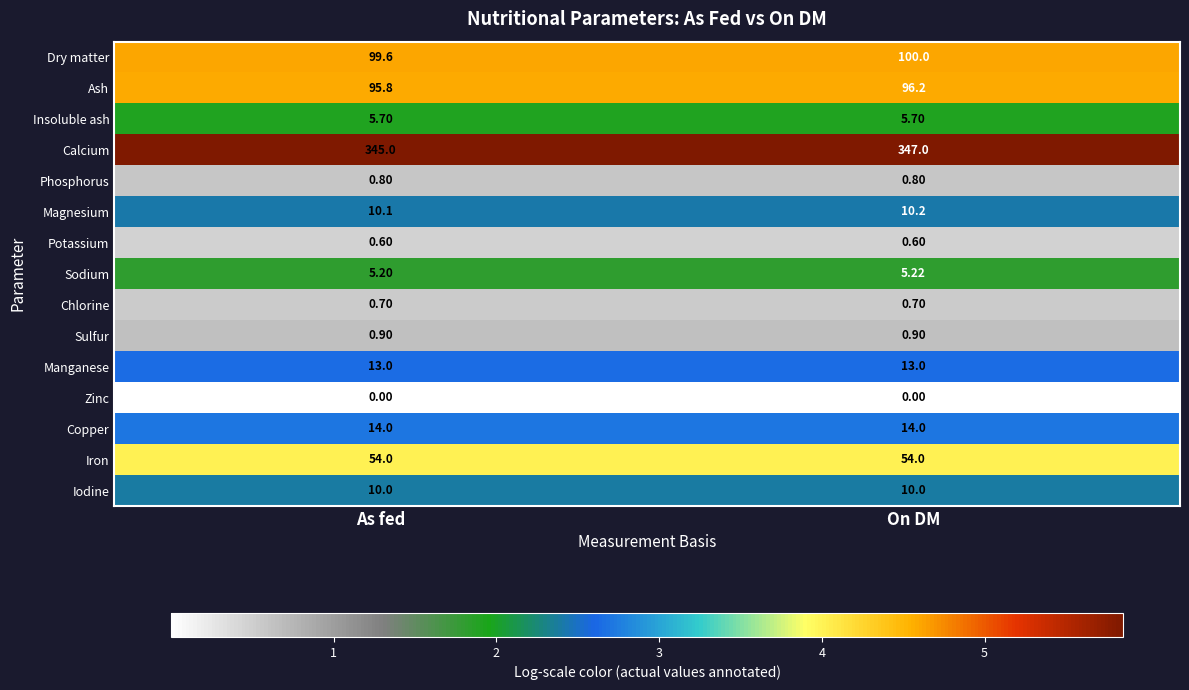

Is the value of Chlorine at On DM greater than the value of Phosphorus at On DM?

No